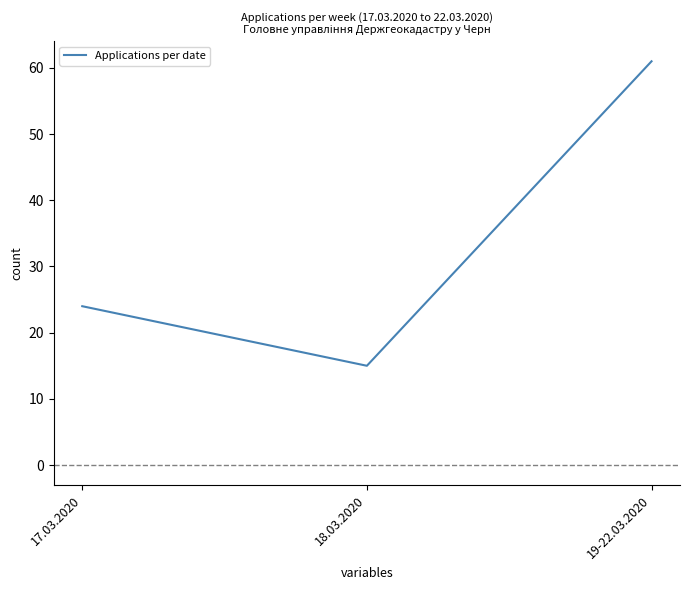

Which label corresponds to the largest value in the chart?

19-22.03.2020